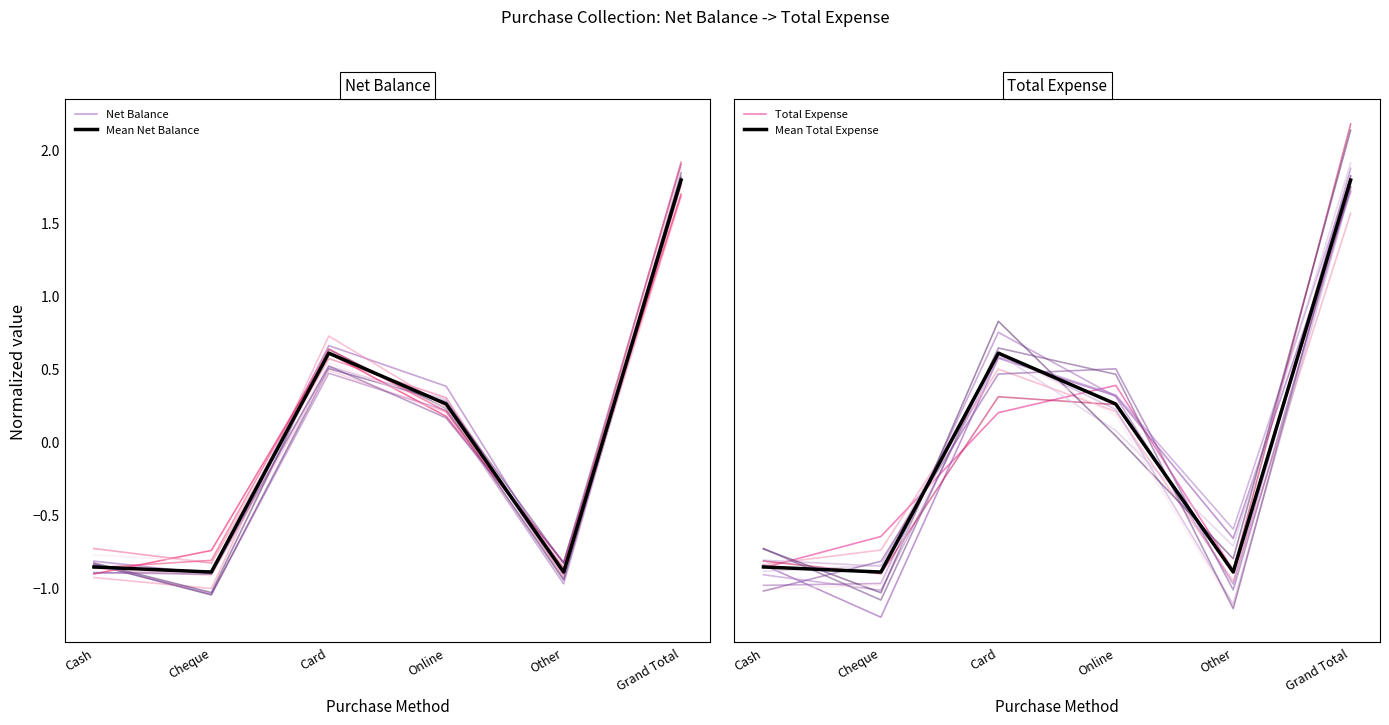

True or false: Net Balance has a value of 0.8 at Grand Total.

False